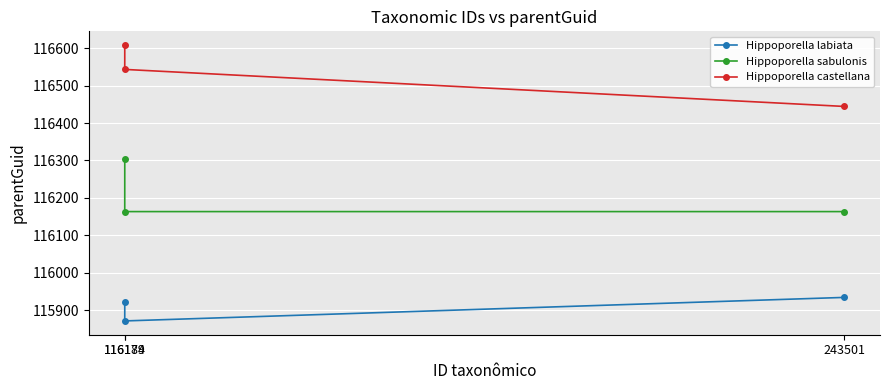

What position from the right is 116184?

3